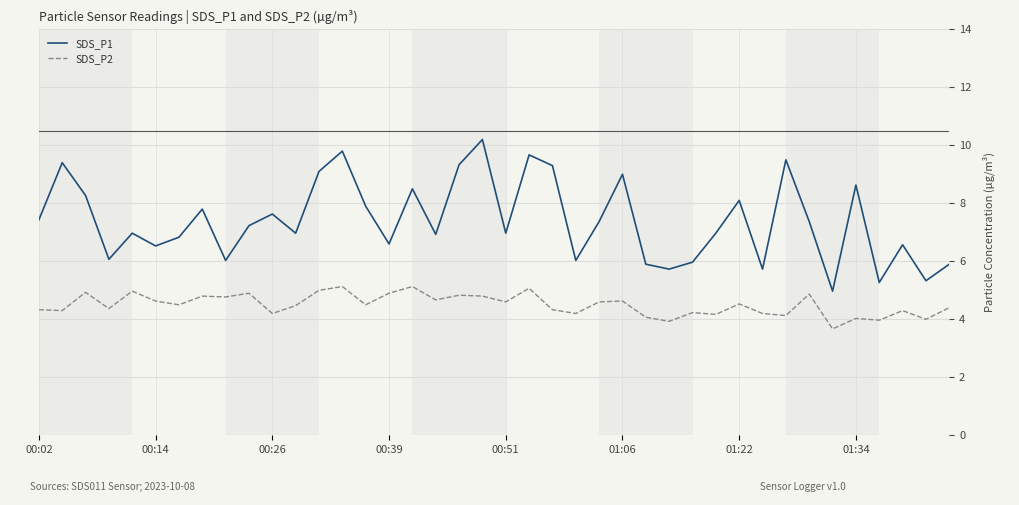

True or false: SDS_P1 and SDS_P2 cross at least once.

False